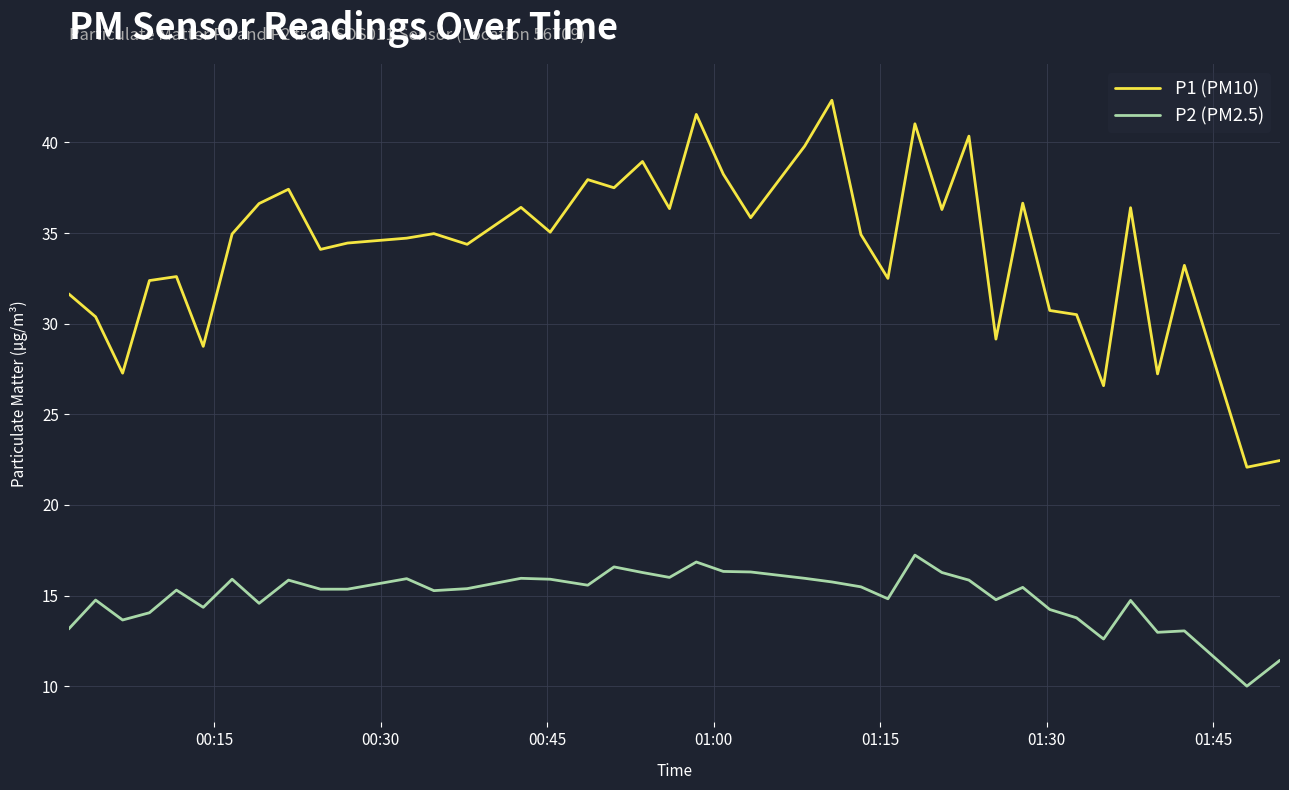

True or false: P2 (PM2.5) and P1 (PM10) cross at least once.

False